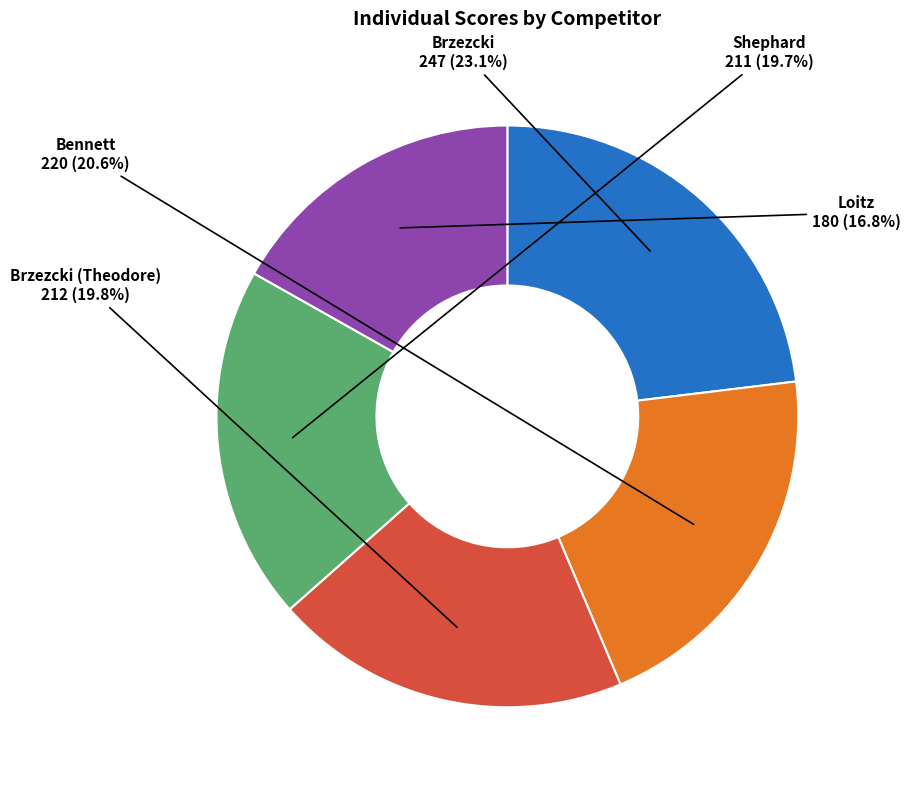

Is there any slice that represents more than half of the pie?

No